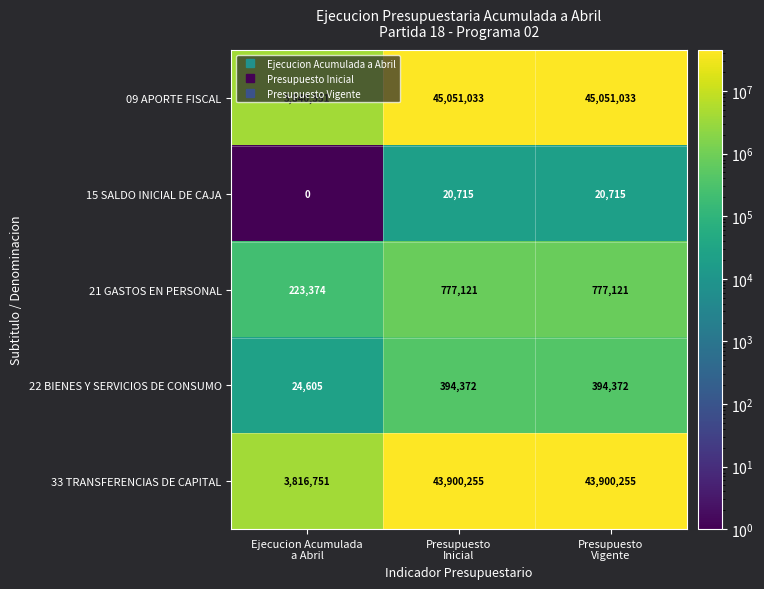

Which series has the widest spread of values?

09 APORTE FISCAL